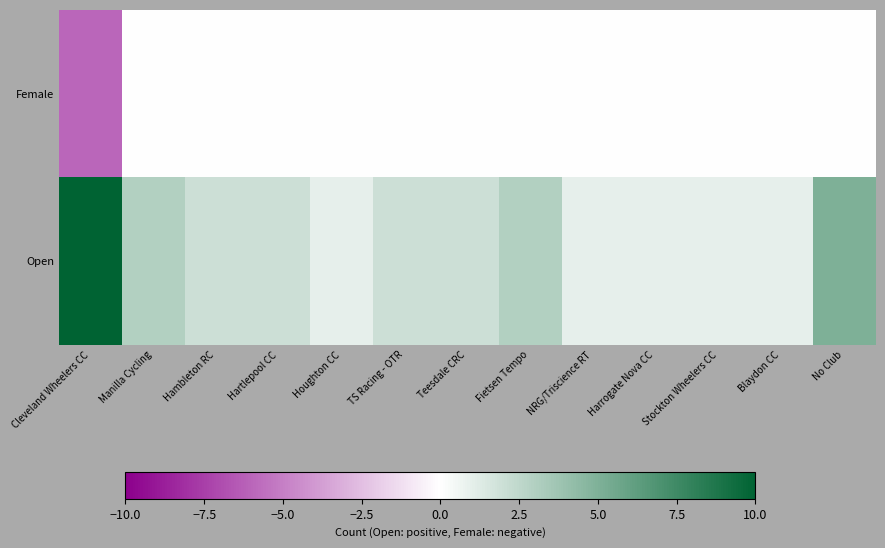

What is the difference between the highest and lowest values at Blaydon CC?

1